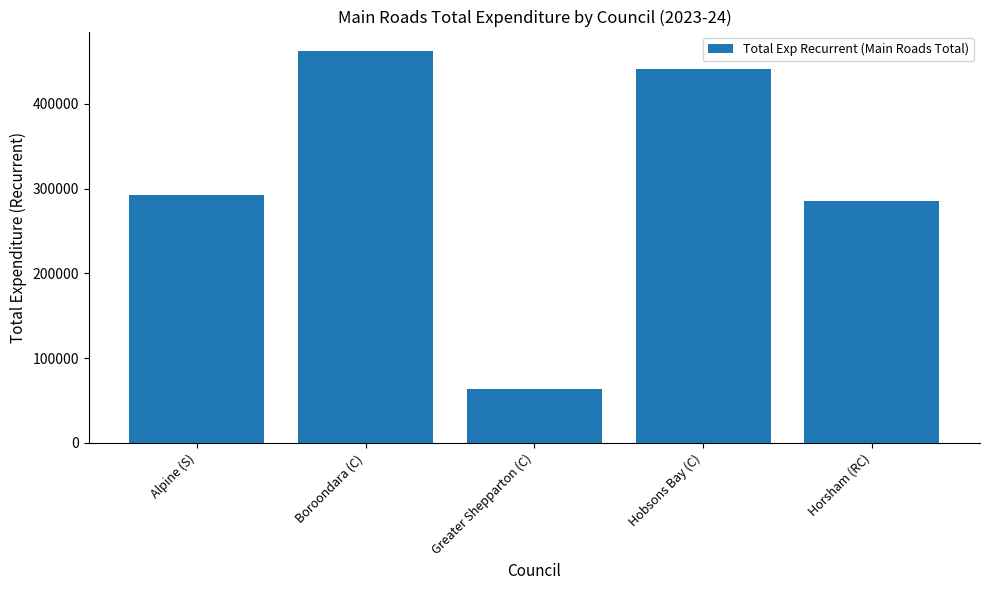

What is the difference between the values at Boroondara (C) and Greater Shepparton (C)?

398298.0